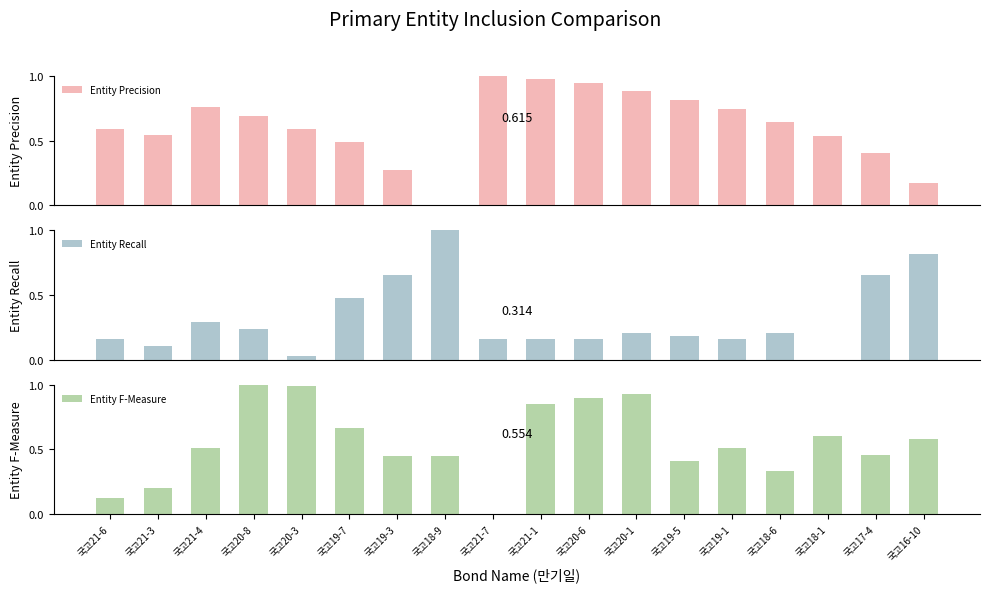

At how many categories does at least one series exceed 0?

18